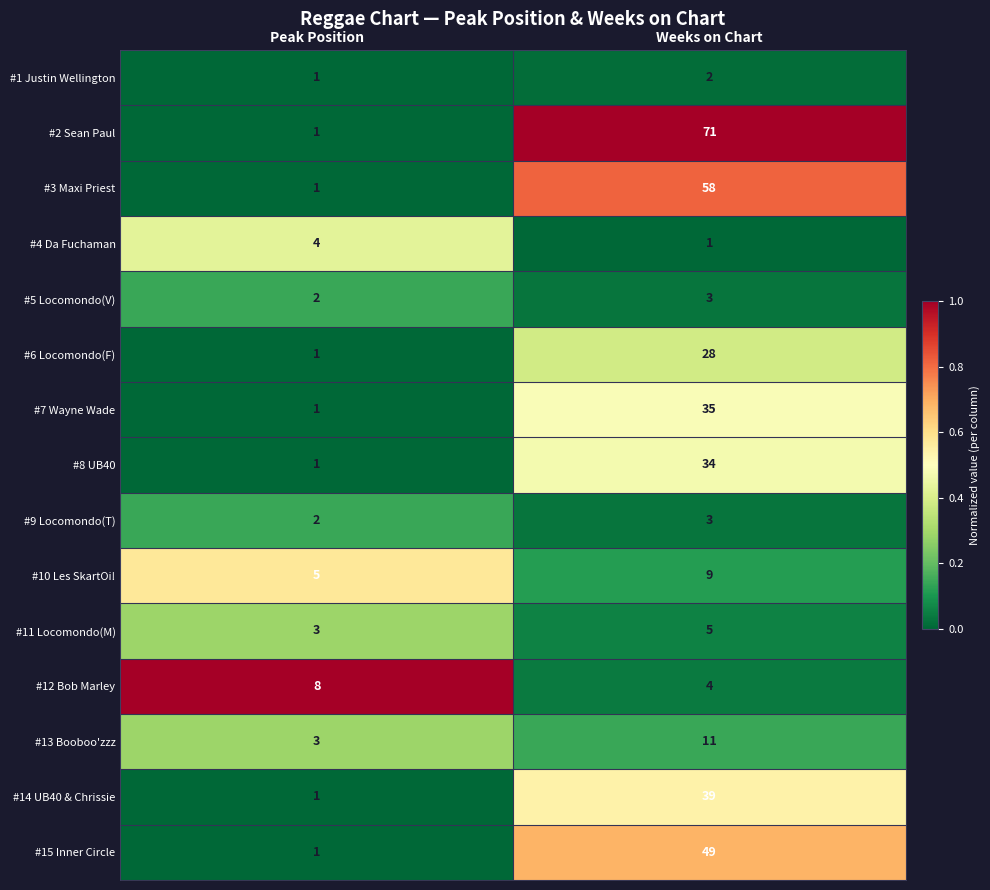

What is the total value across all series at Peak Position?

35